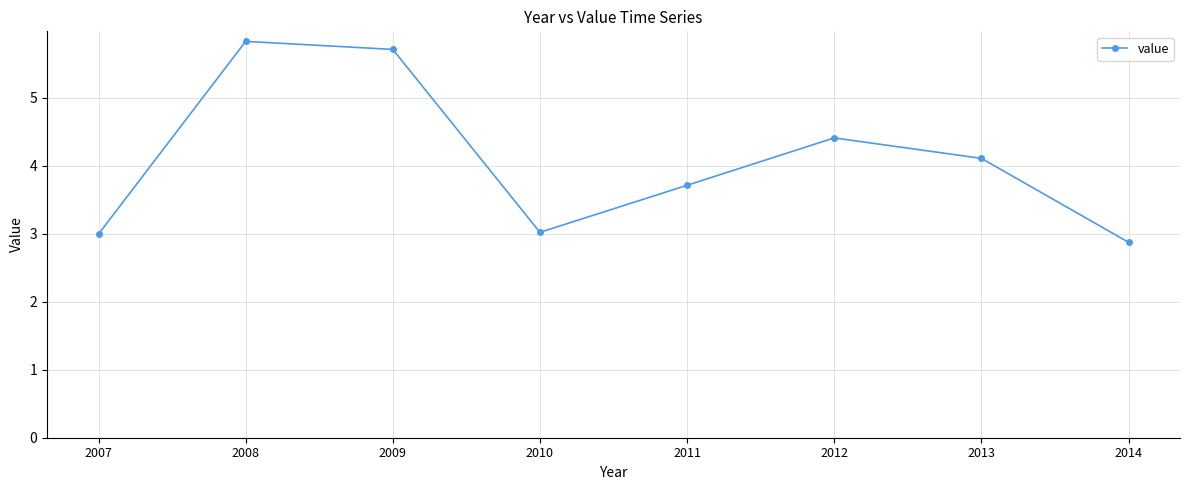

Approximately how many times larger is the value at 2009 compared to 2008?

1.0